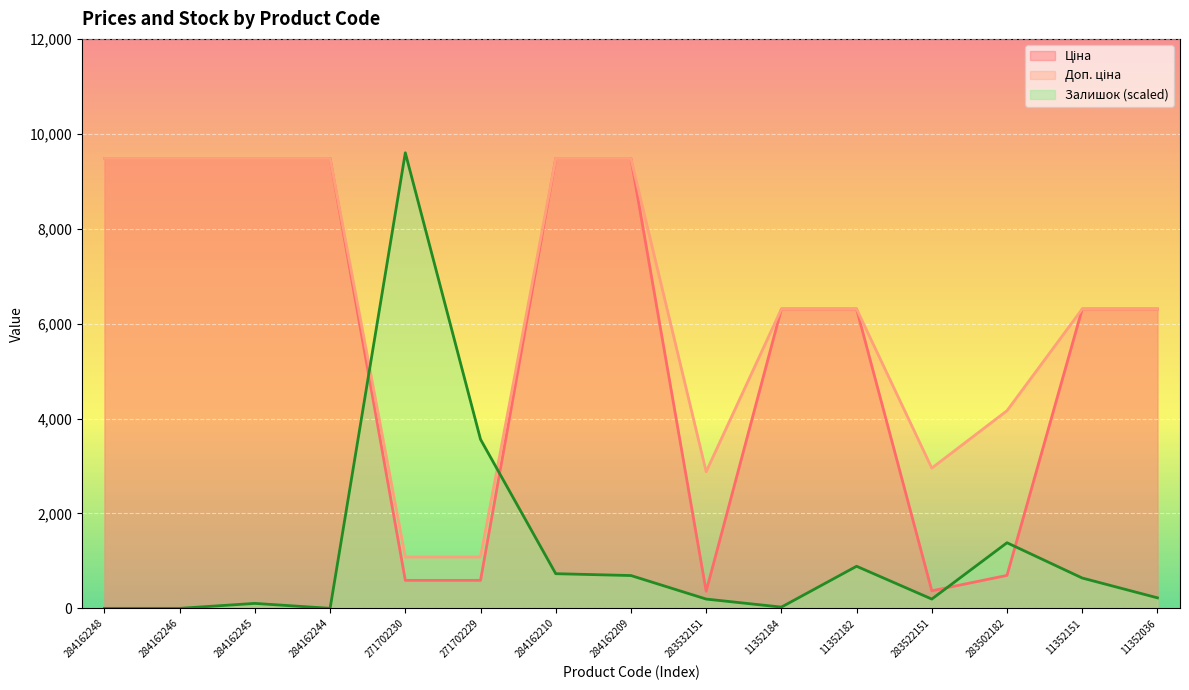

What are all the series names shown in the legend?

Ціна, Доп. ціна, Залишок